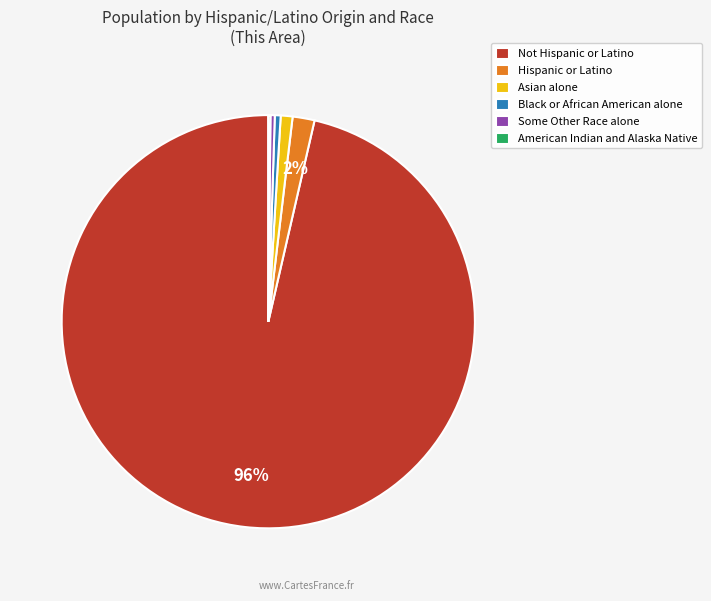

Is there any slice that represents more than half of the pie?

Yes